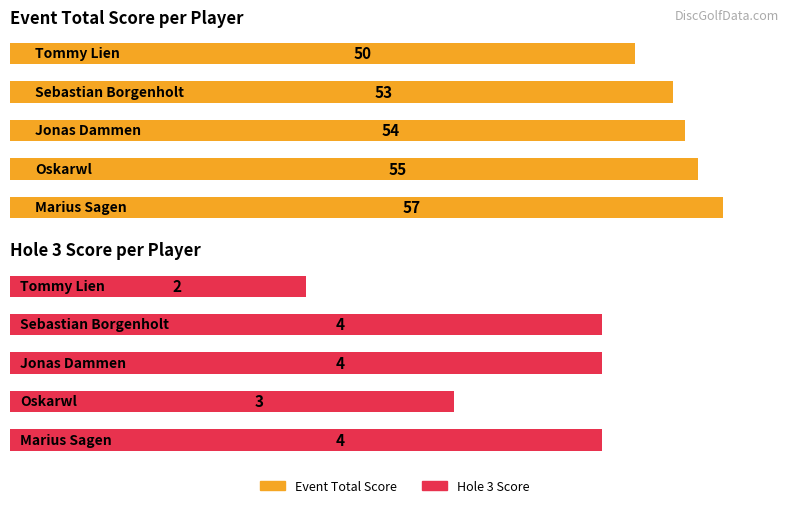

Which has a higher value, 4 or 1?

4